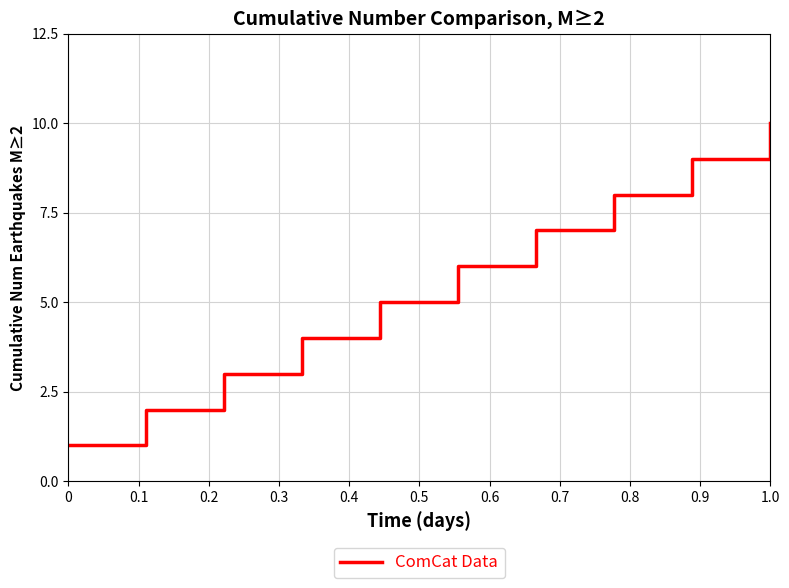

What is the greatest value displayed?

10